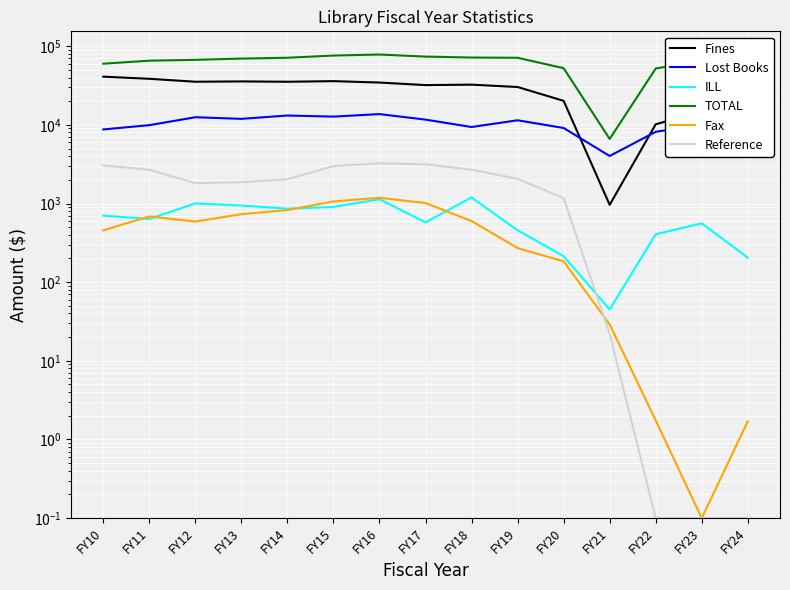

Is it true that Lost Books equals 5883.8 at FY13?

False